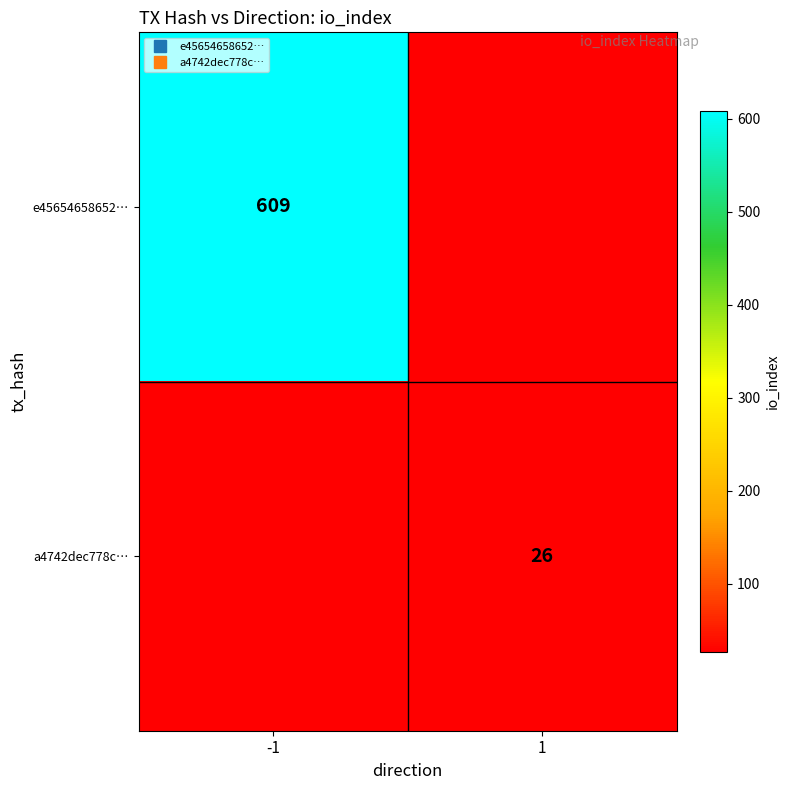

List the labels in order of e45654658652… value, largest first.

-1, 1